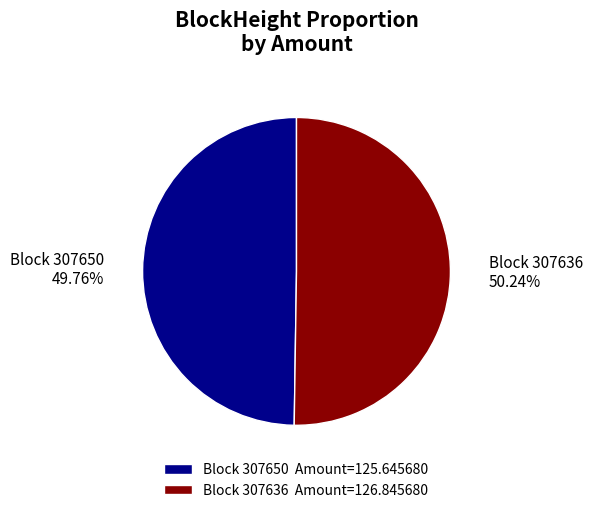

How many segments does this pie chart have?

2